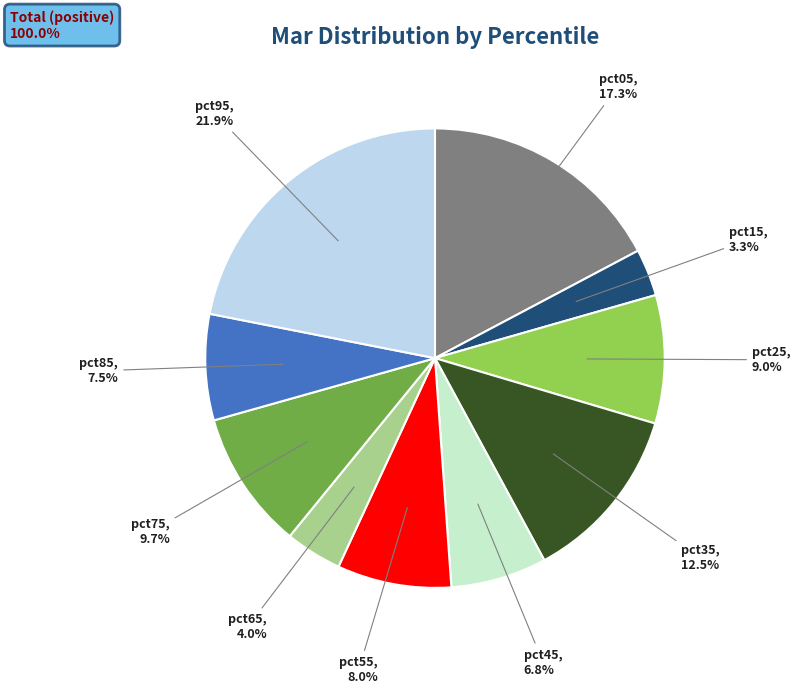

Is there a majority slice in this chart?

No